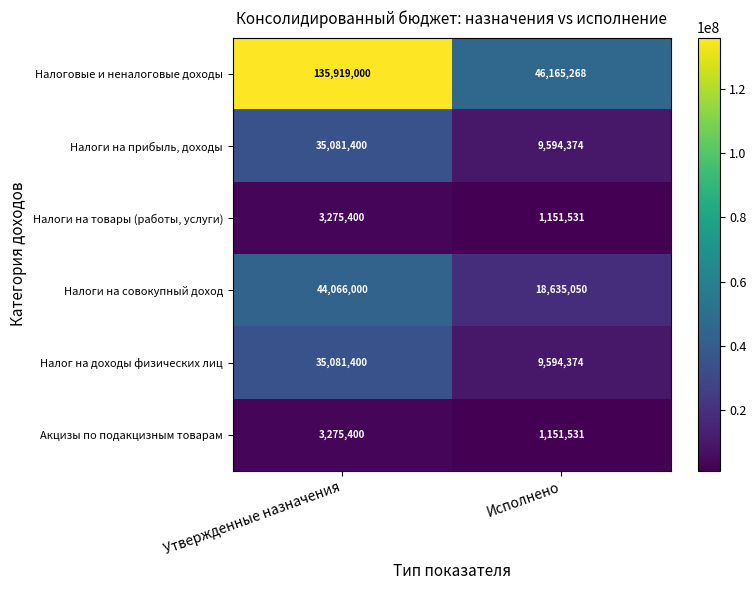

At how many categories does at least one series exceed 69002386?

1